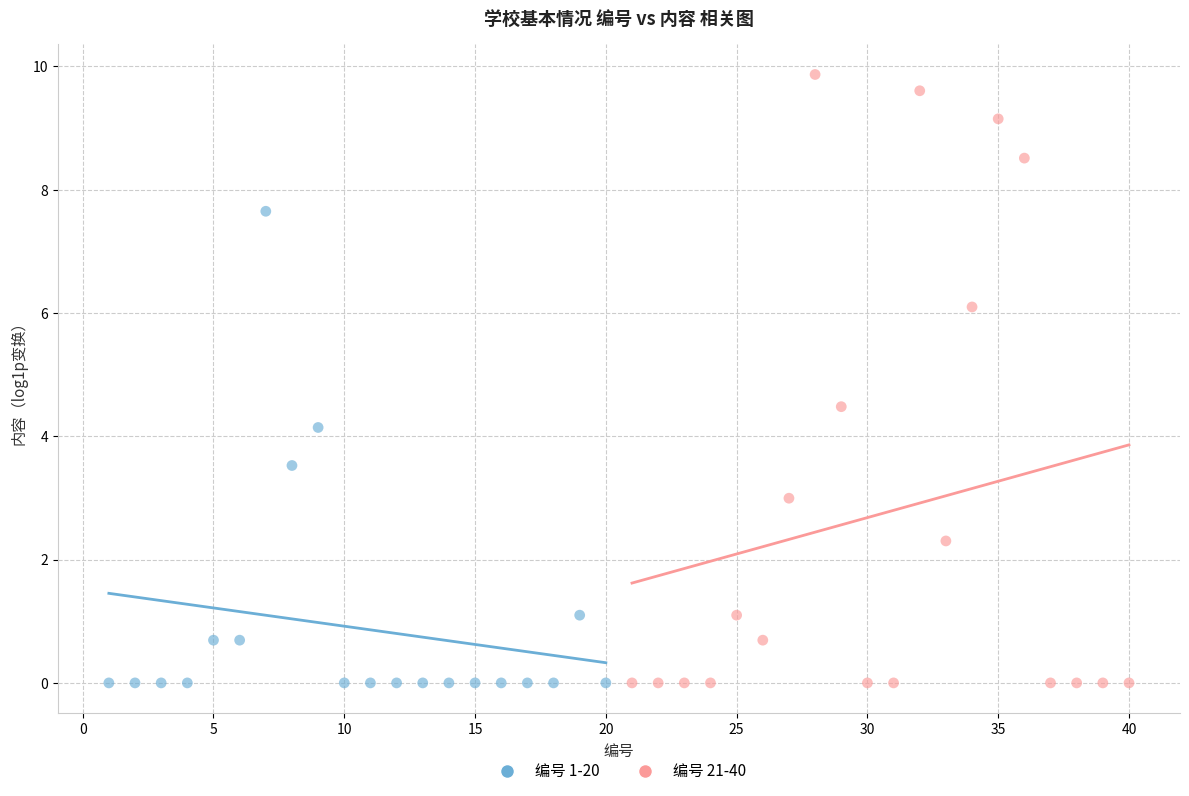

Which series contains the highest Y value?

编号 21-40